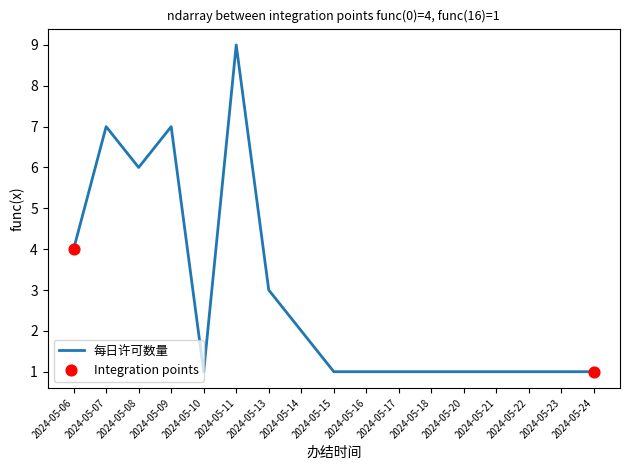

Which has a higher value, 2024-05-14 or 2024-05-09?

2024-05-09